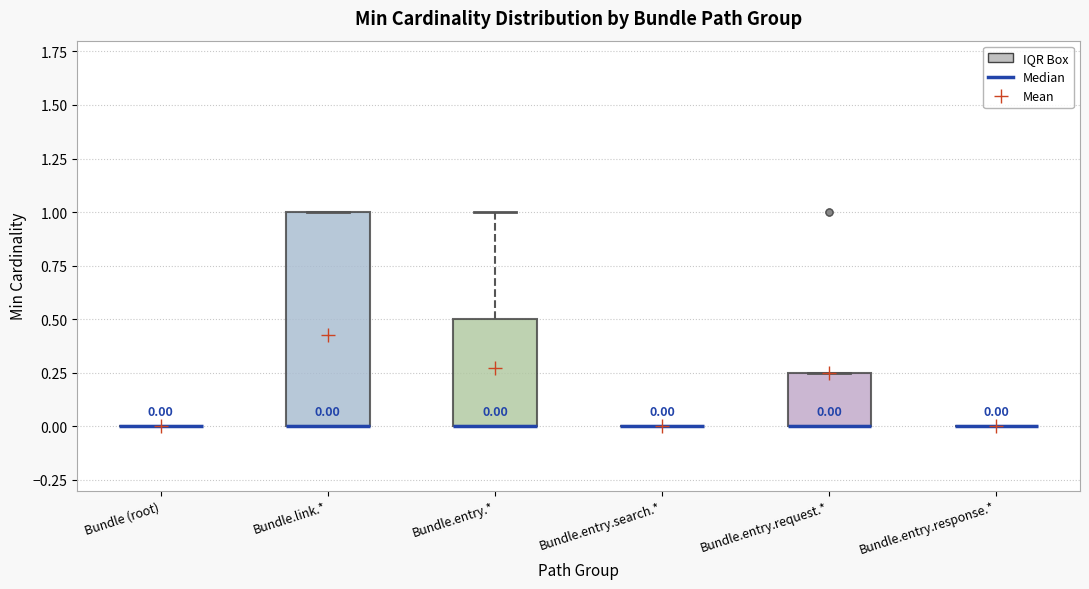

Comparing the boxes themselves (not the whiskers), which one is the tallest?

Bundle.link.*